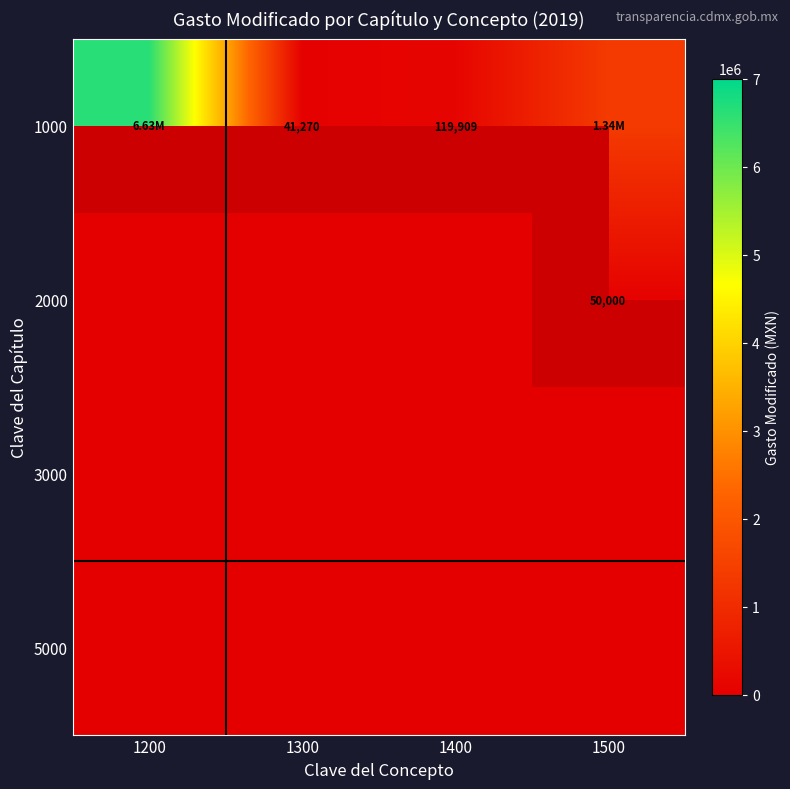

At which label is 1000 closest to 3333896?

1500